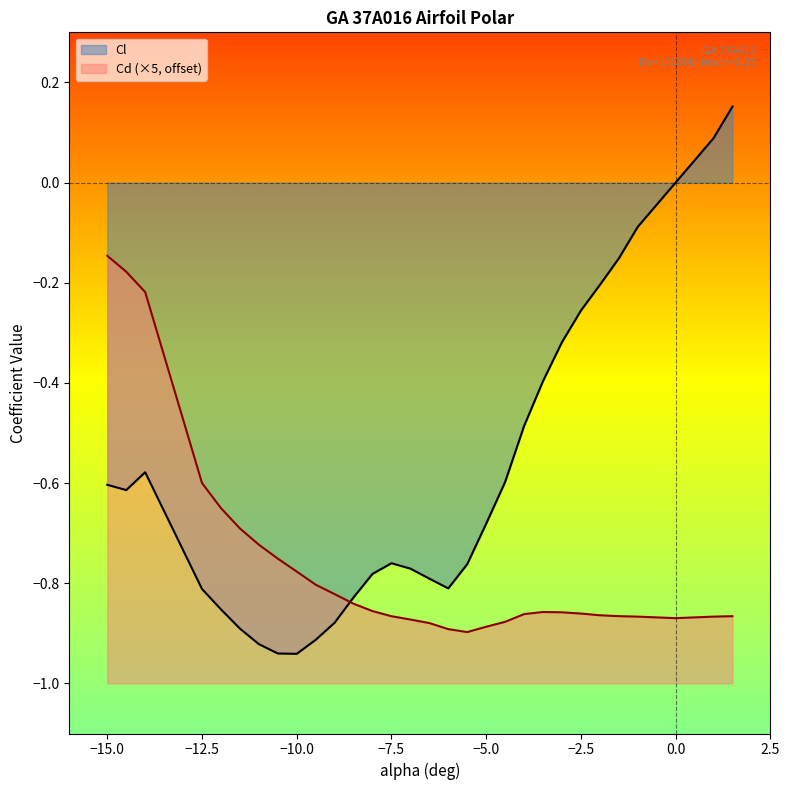

What is the value of the Cd point at the 4th from the left?

-0.6